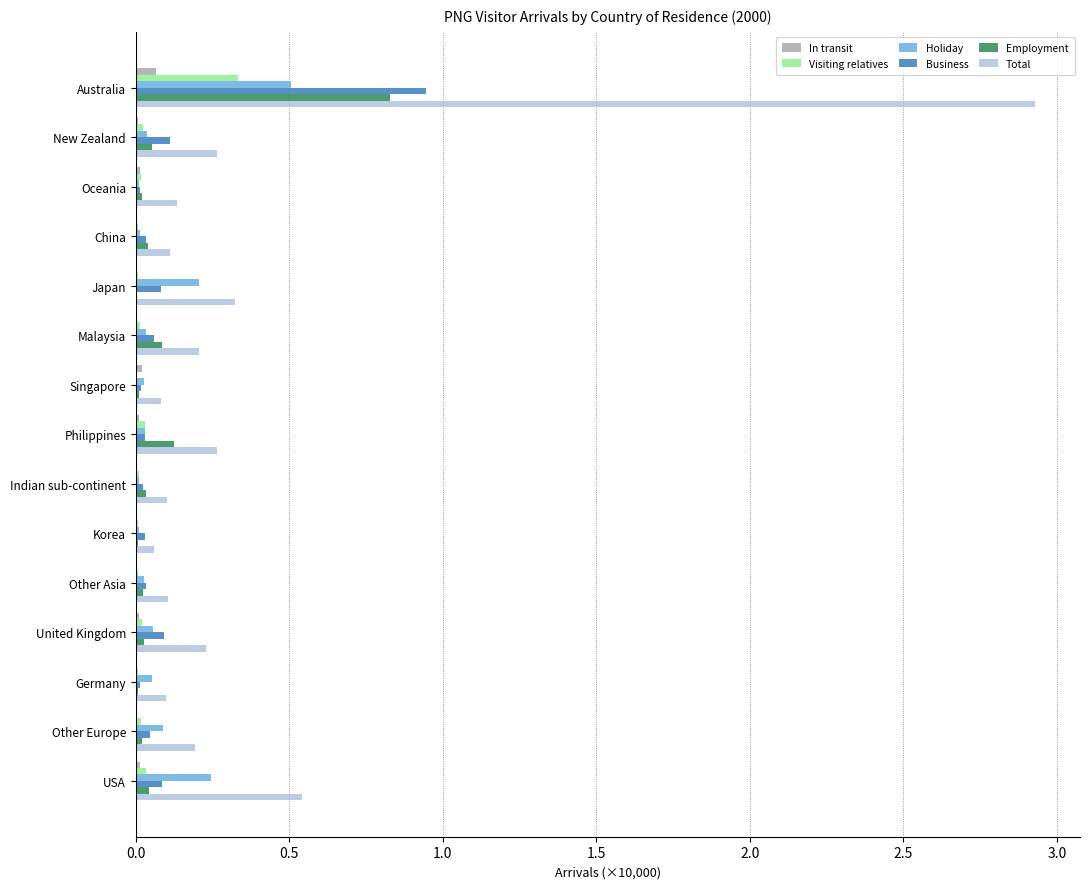

Which series has the largest total across all categories?

Total